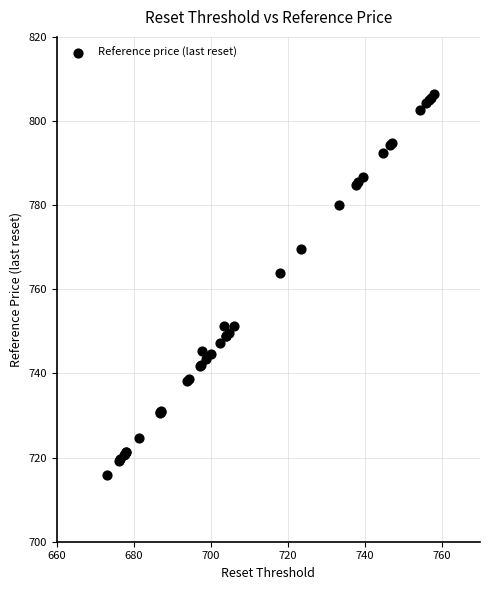

What Y value in the scatter plot is closest to 761?

763.9